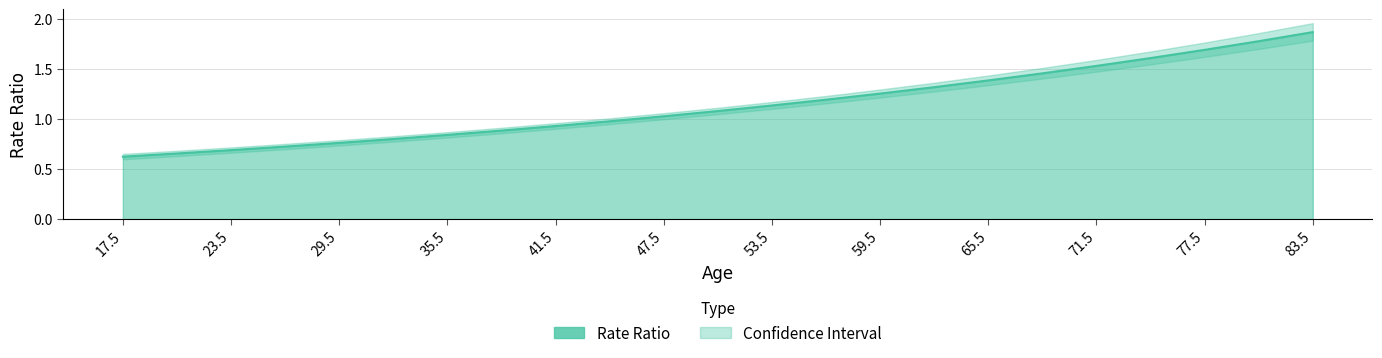

What is the highest value of the CILo series?

1.8